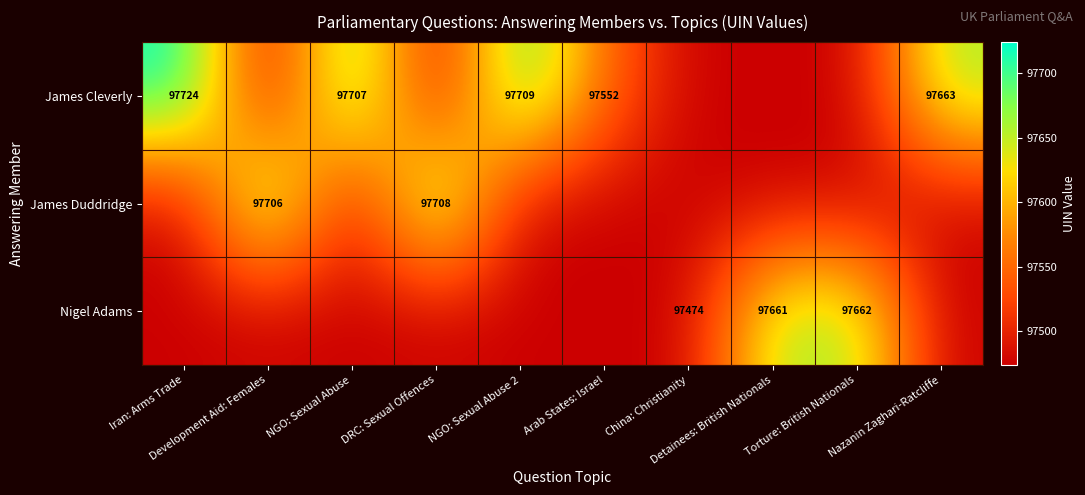

Between Nazanin Zaghari-Ratcliffe and NGO: Sexual Abuse, which is larger?

NGO: Sexual Abuse